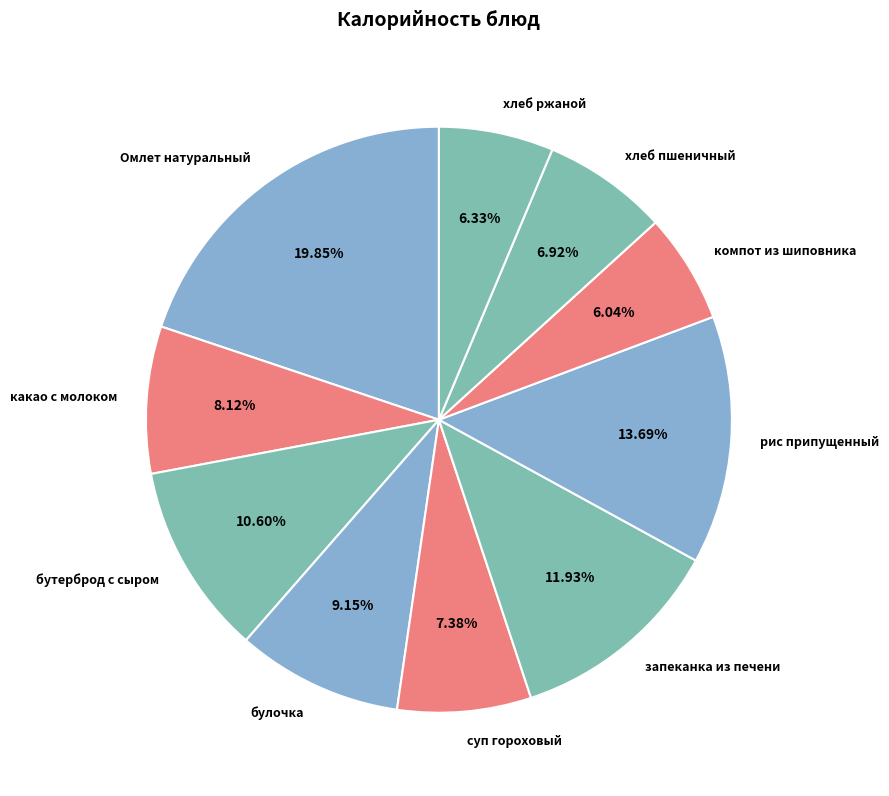

To the nearest percent, what is the difference between the Омлет натуральный and какао с молоком slice percentages?

12%